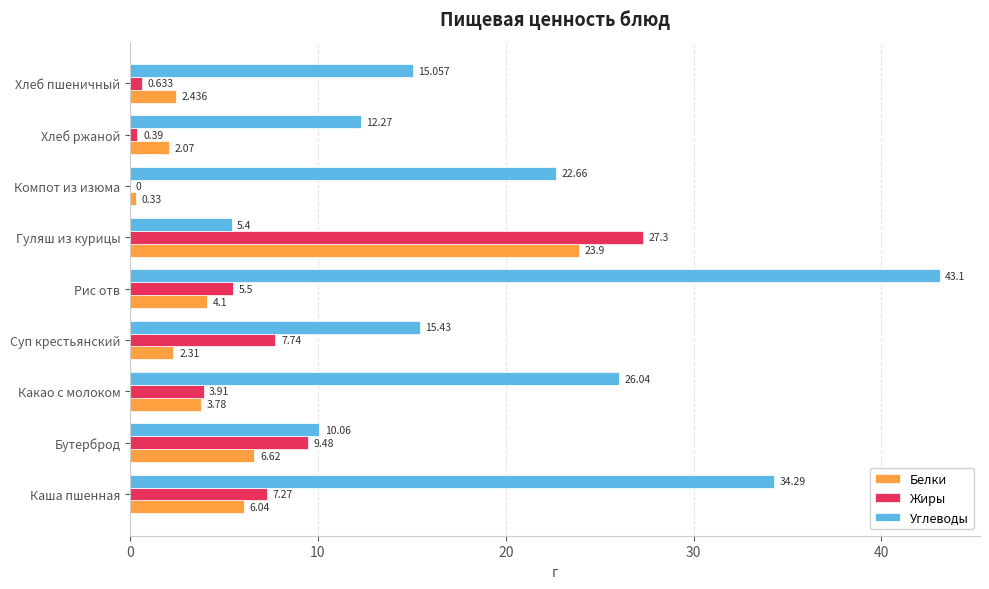

At which category is the sum across all series the highest?

Гуляш из курицы